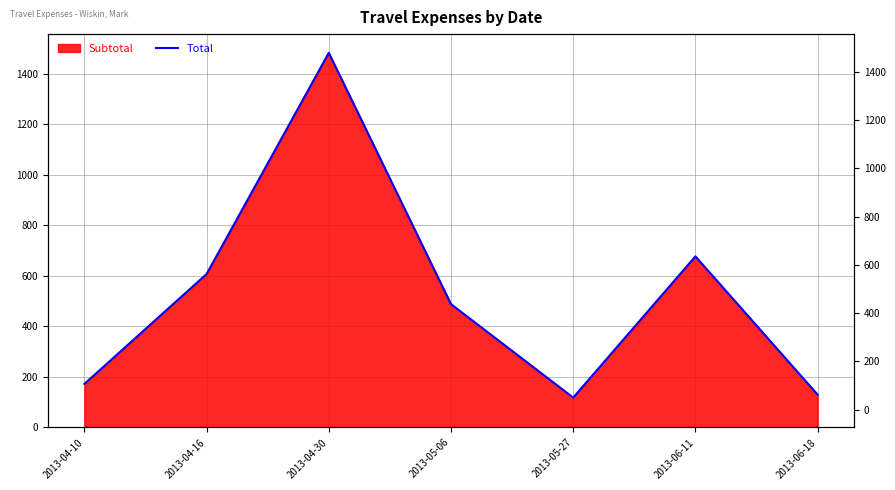

What is the label of the 4th point from the right?

2013-05-06